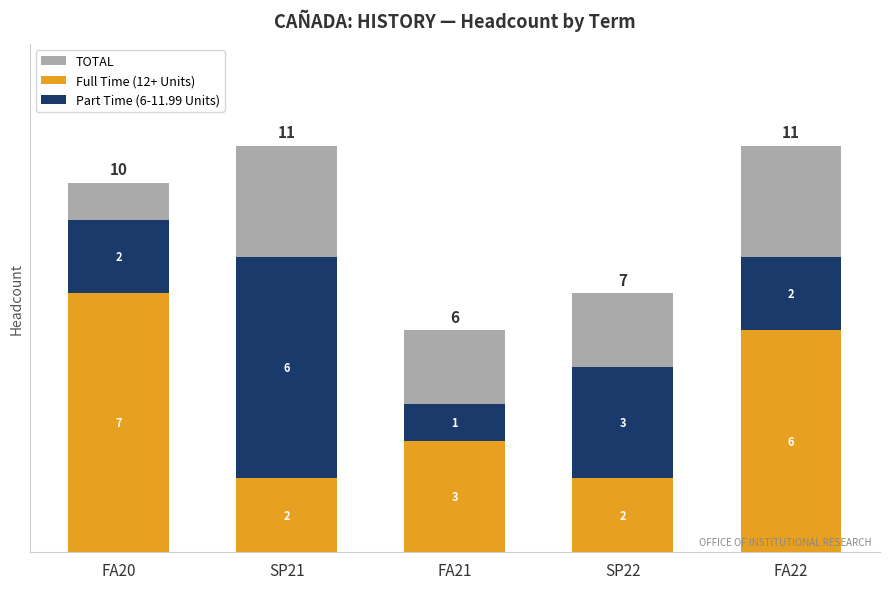

What position from the left is FA22?

5